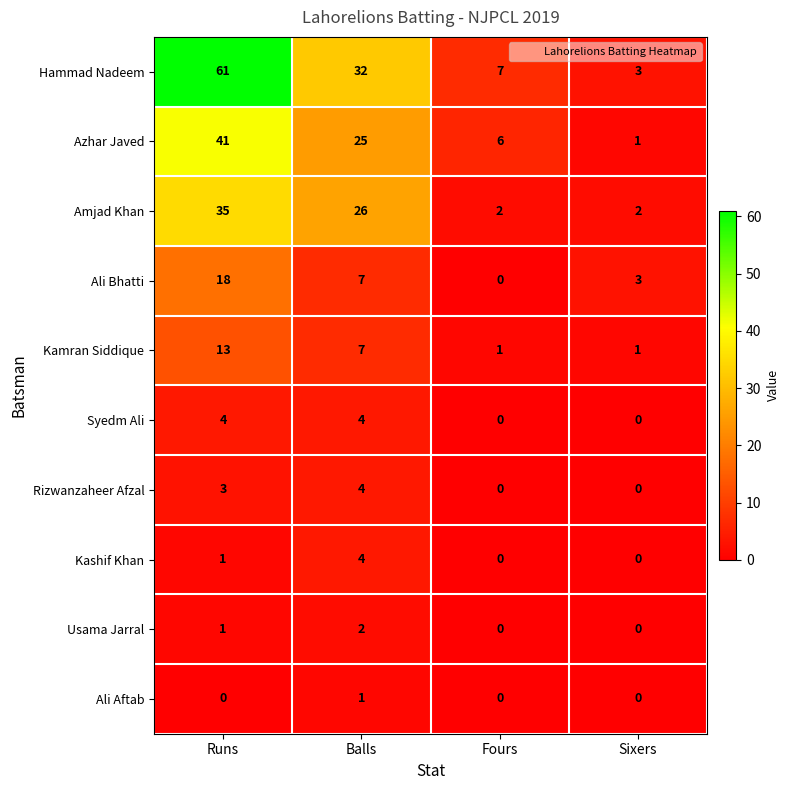

Count the number of categories in the chart.

4